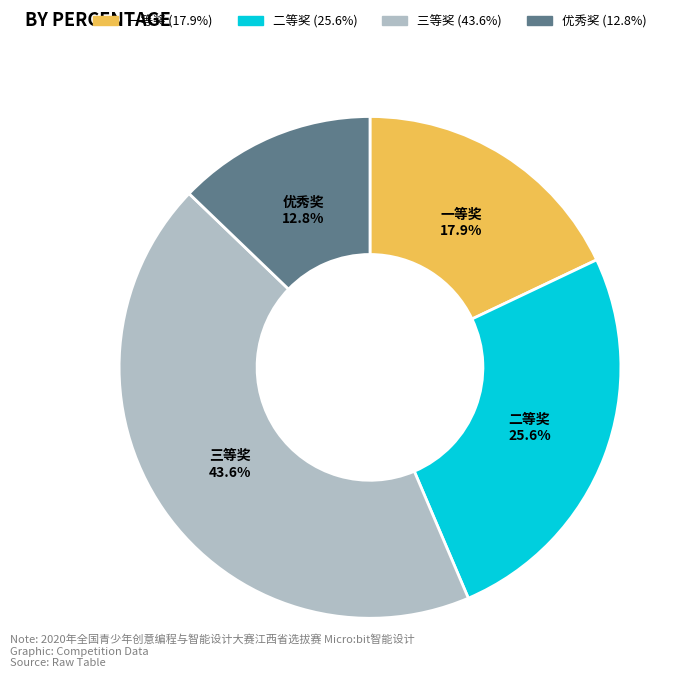

True or false: 三等奖 accounts for 44% of the total.

True